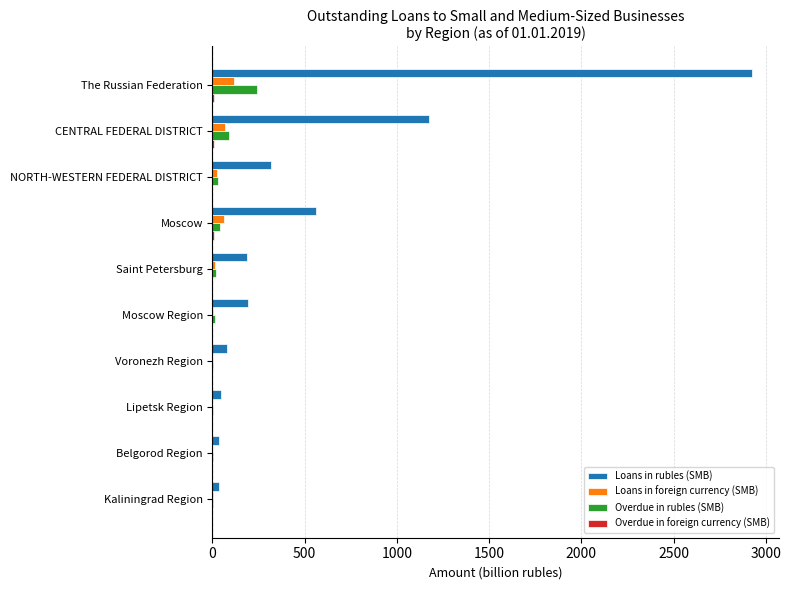

How many series are shown in this chart?

4